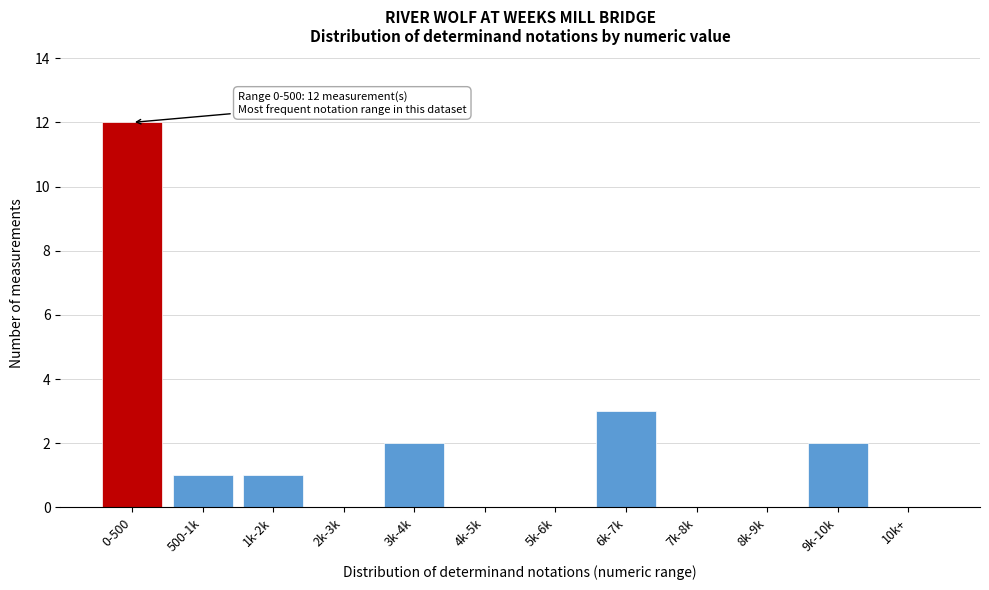

Reading right to left, transcribe all the data shown in this chart.

10k+=0	9k-10k=2	8k-9k=0	7k-8k=0	6k-7k=3	5k-6k=0	4k-5k=0	3k-4k=2	2k-3k=0	1k-2k=1	500-1k=1	0-500=12